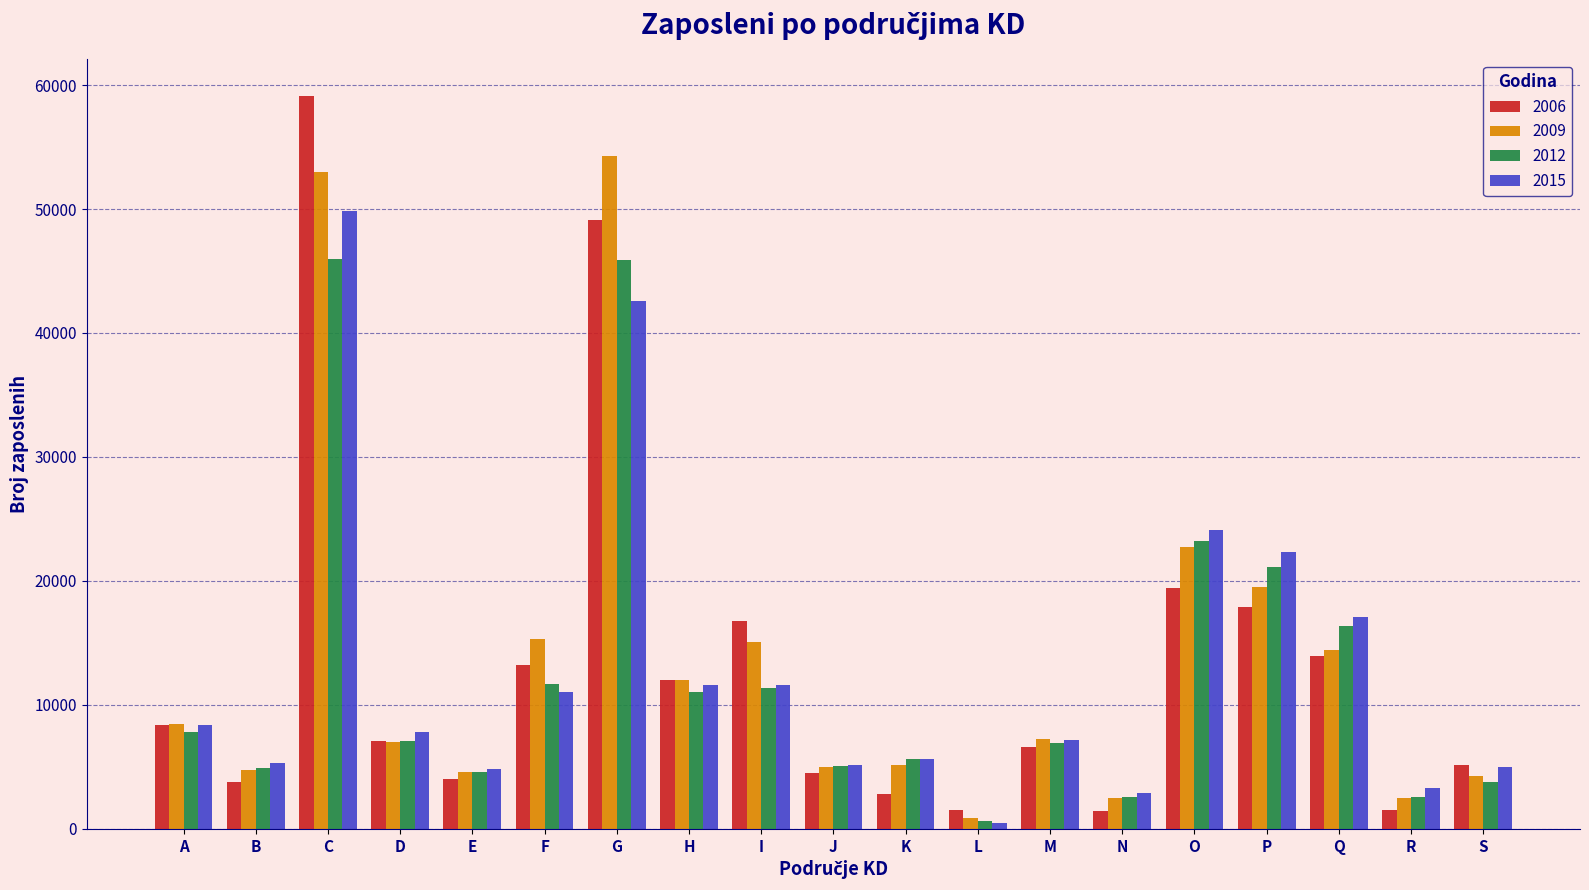

How many data points does each series have?

19